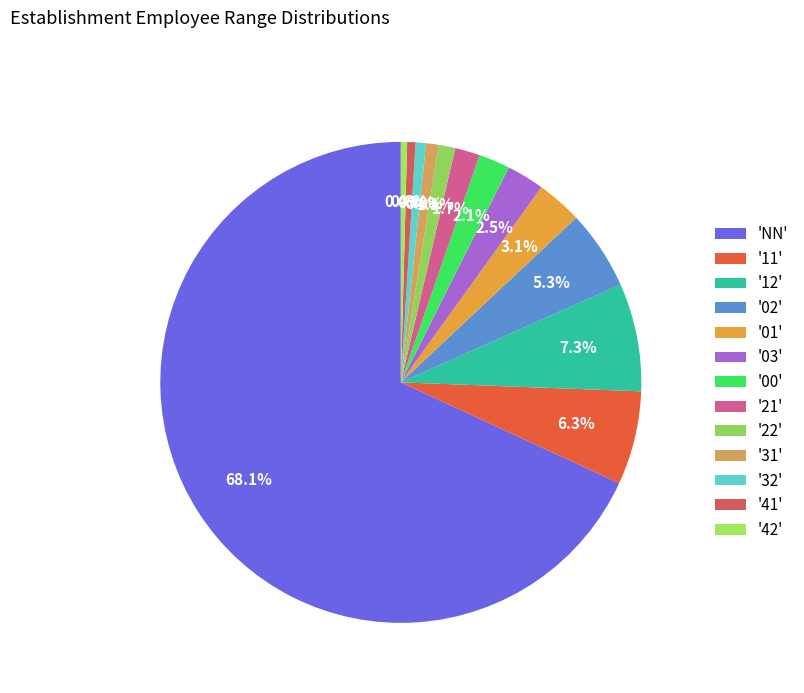

How many slices are in this pie chart?

13